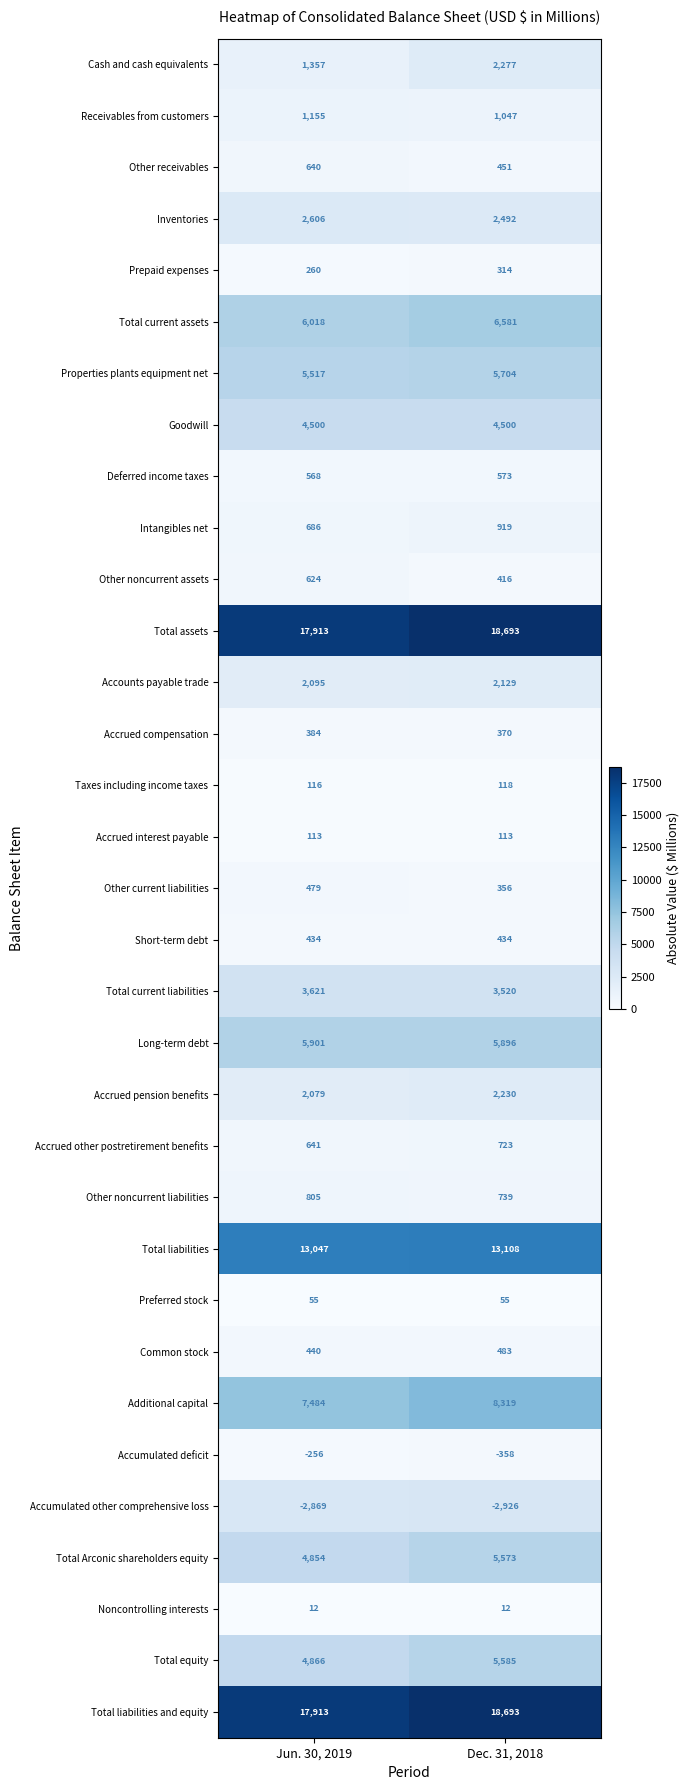

How many data points does each series have?

2